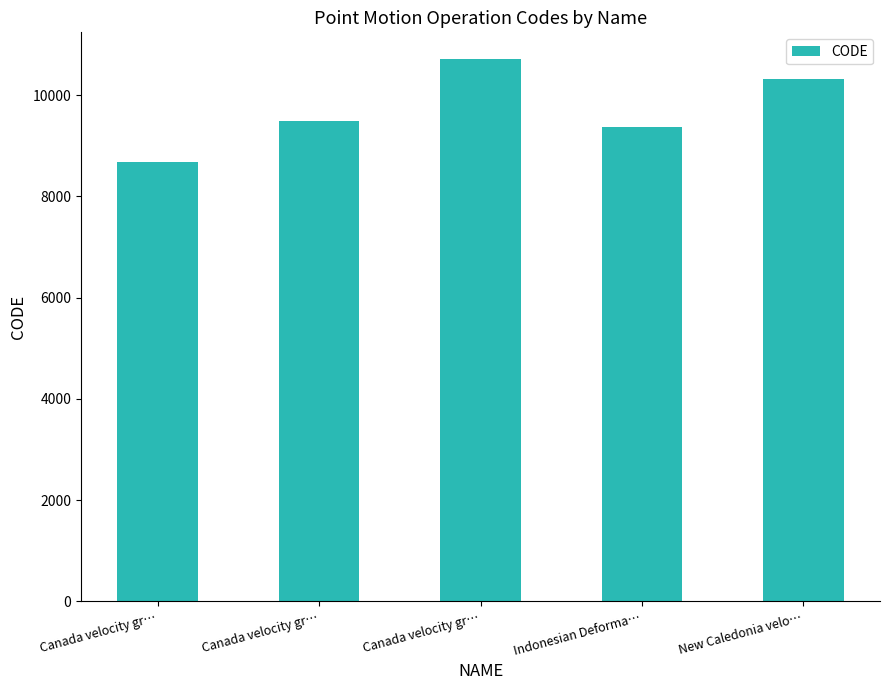

List the labels in order of value, largest first.

Canada velocity gr…, New Caledonia velo…, Canada velocity gr…, Indonesian Deforma…, Canada velocity gr…